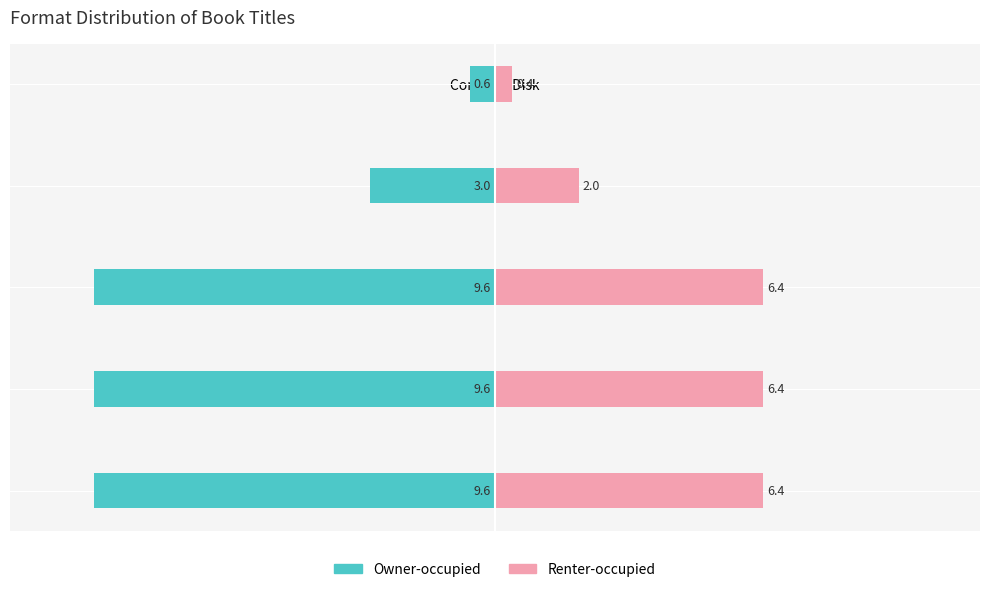

What is the value of the Owner-occupied bar at the 1st from the left?

-9.6